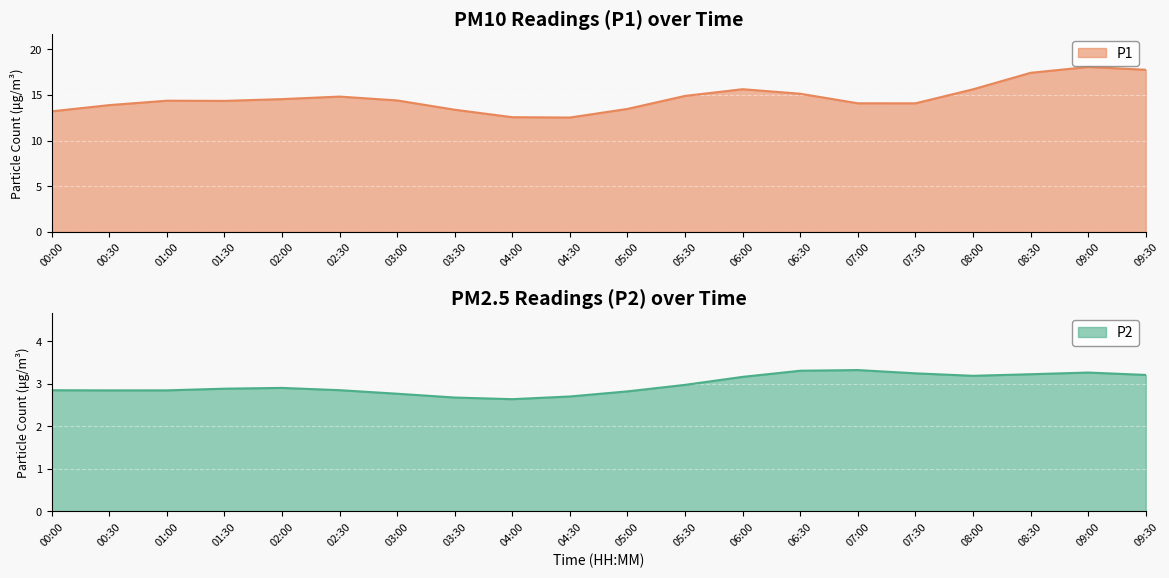

What is the label of the 6th point from the right?

07:00